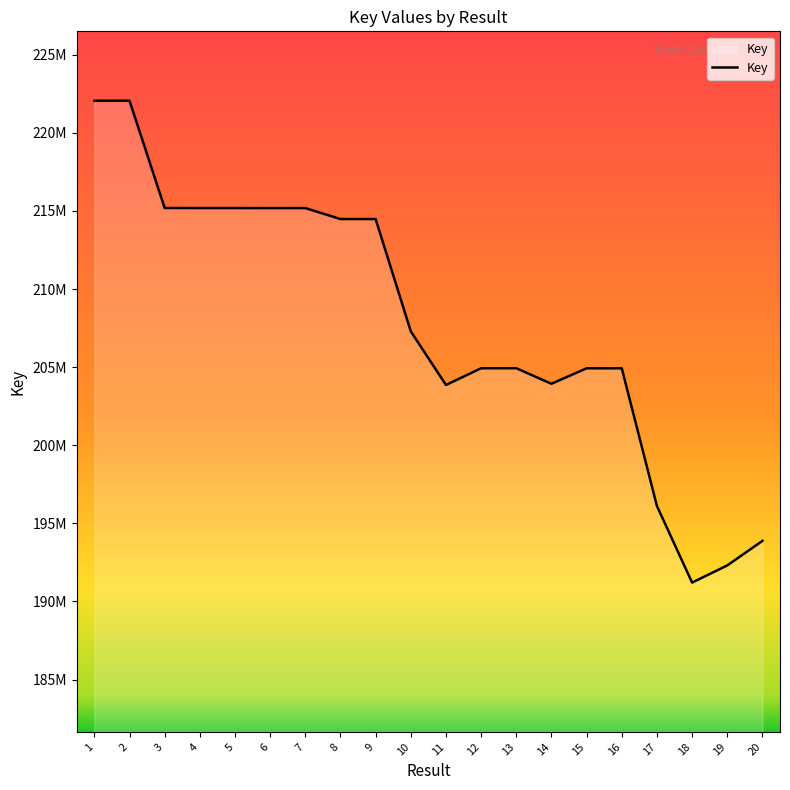

At which label is the value closest to 206635994?

10